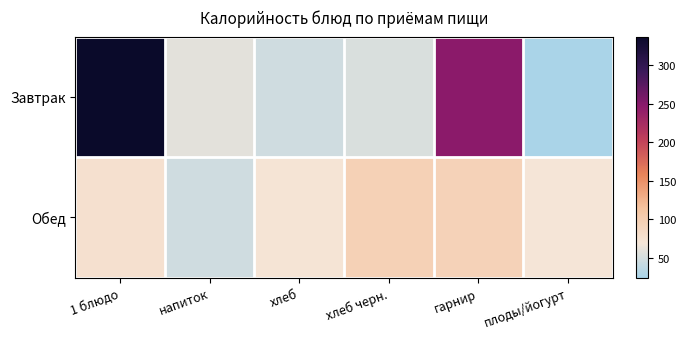

What is the minimum value shown in the chart?

24.0